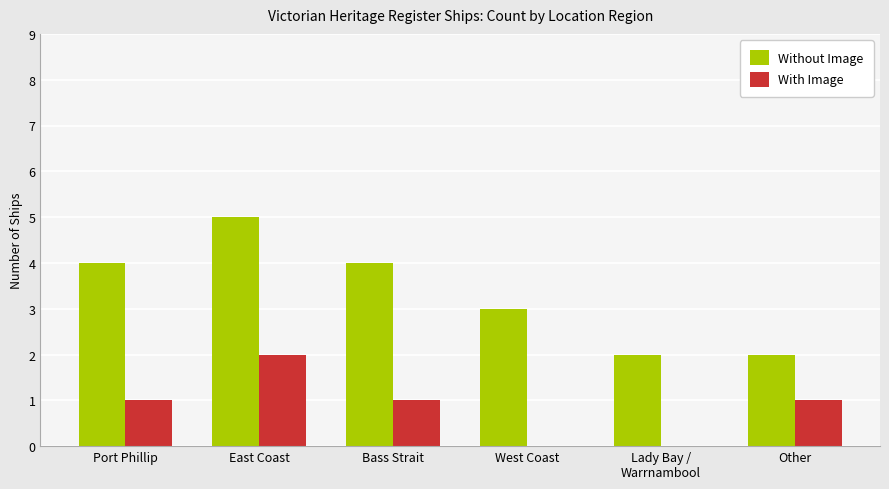

Count the number of categories in the chart.

6